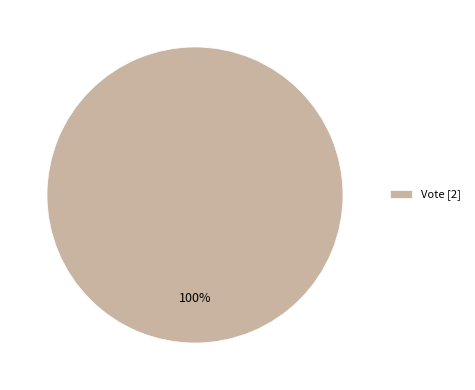

Which slice represents more than half of the pie?

Vote [2]